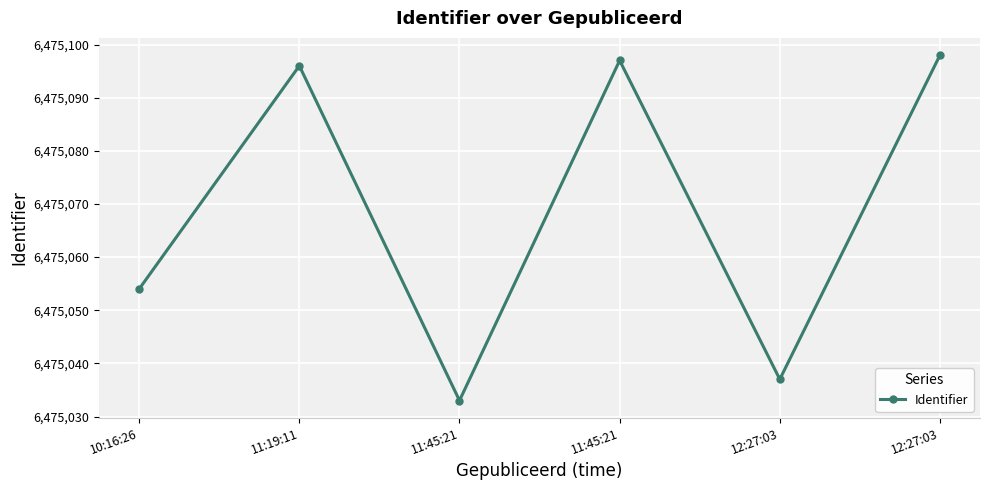

Does the chart have visible grid lines?

Yes